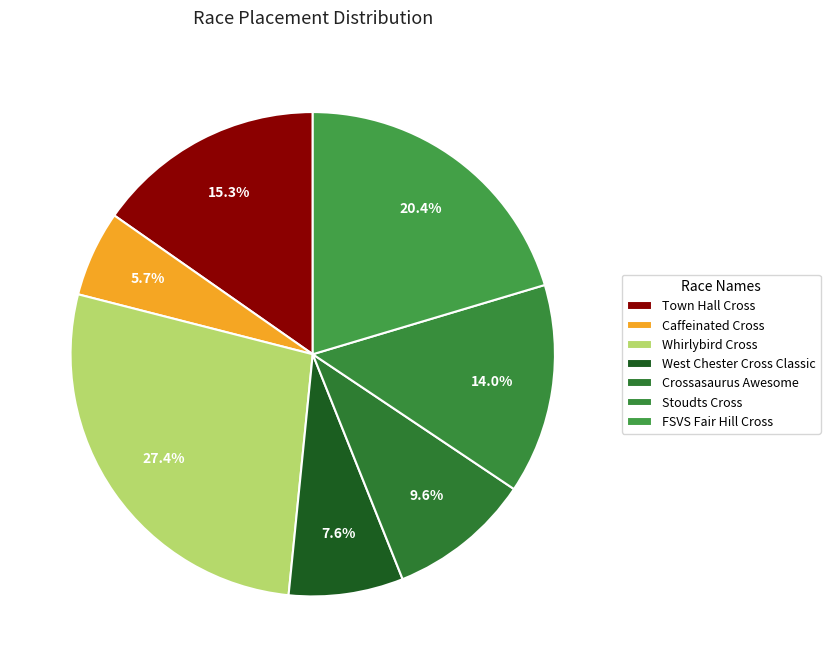

How many slices are in this pie chart?

7